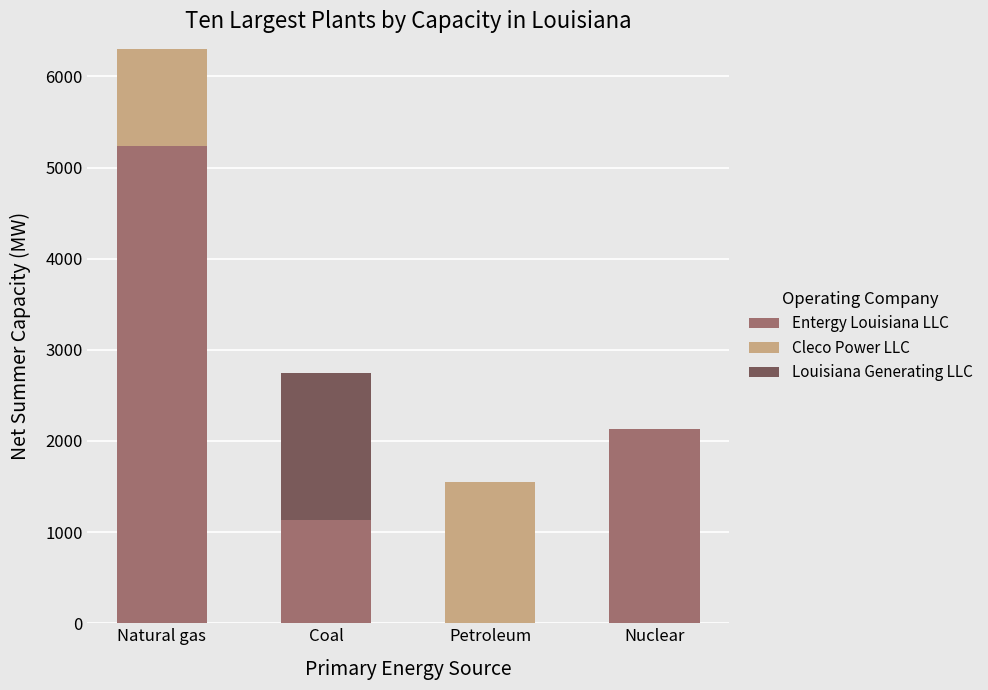

What is the total value across all series at Natural gas?

6302.1